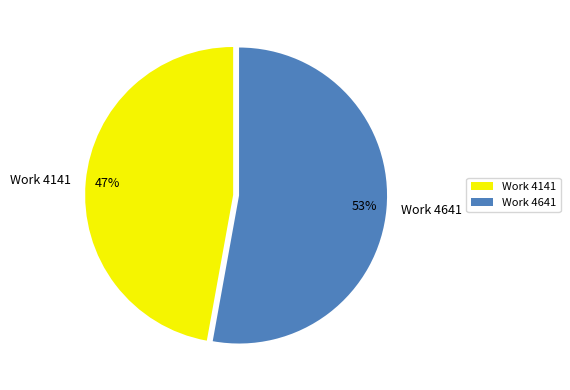

What is the ratio of the value at Work 4141 to the value at Work 4641?

0.9